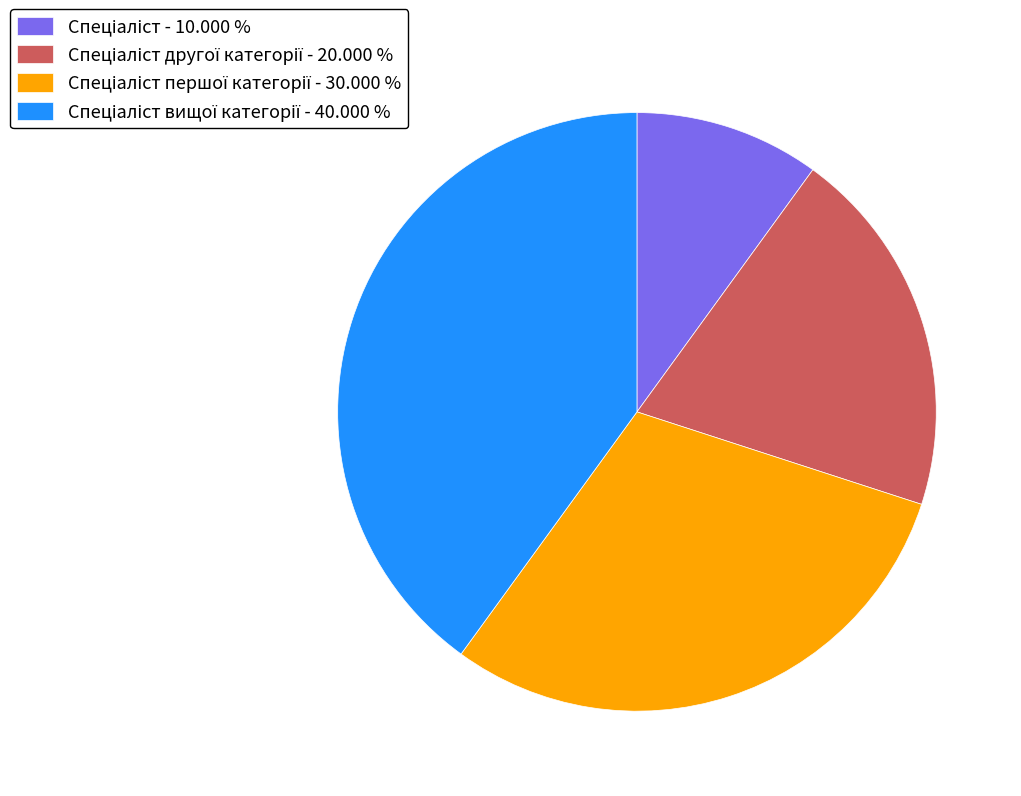

Does any single category account for the majority?

No